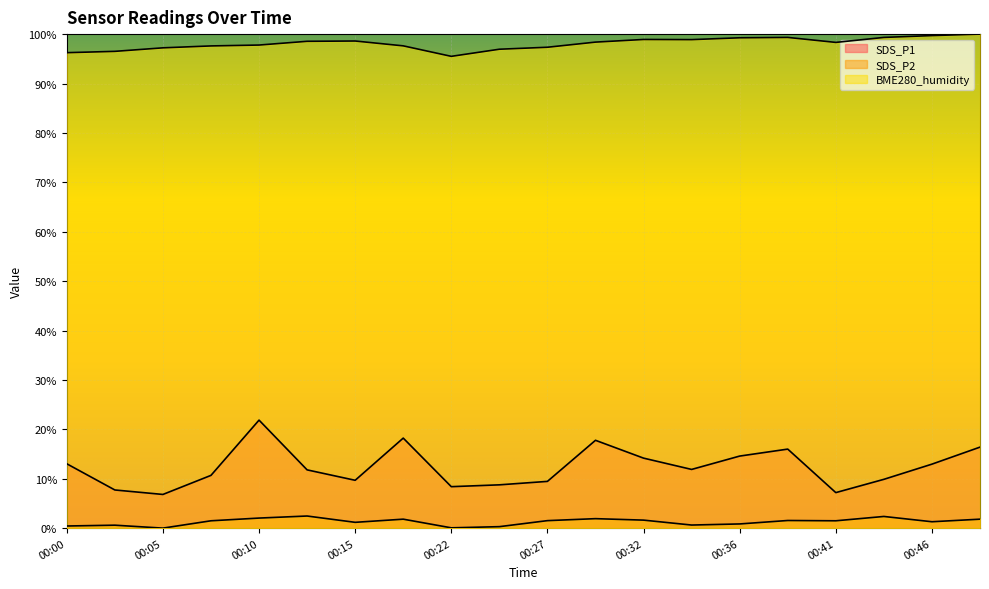

Which series has the largest range (max minus min)?

SDS_P1